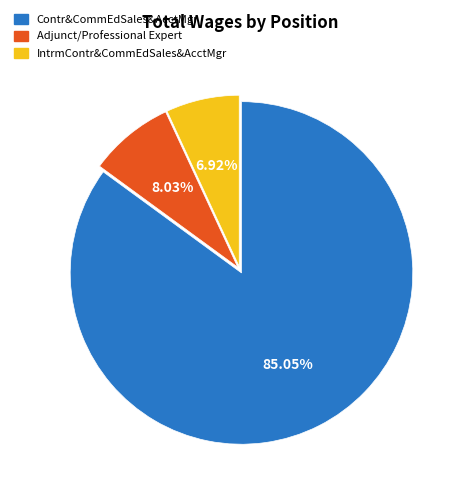

Is it true that IntrmContr&CommEdSales&AcctMgr is 1% of the pie?

False